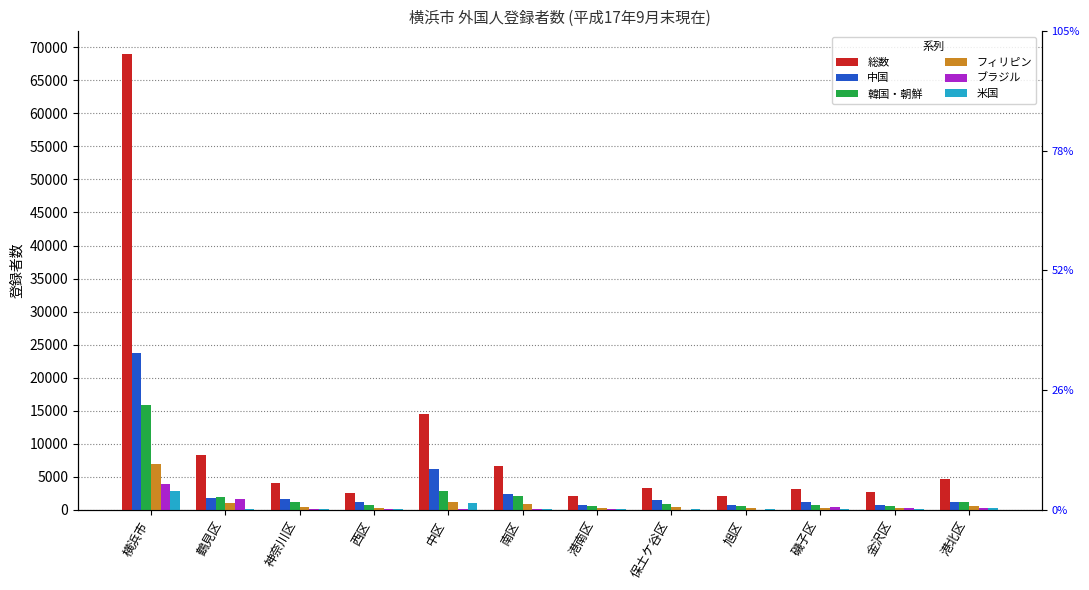

How many distinct data groups are displayed?

6